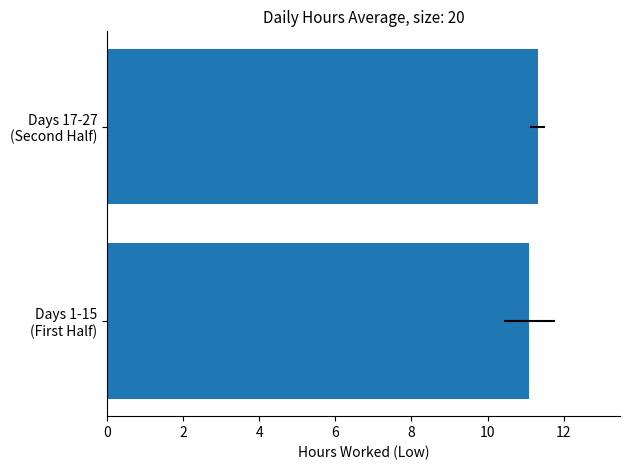

Between Days 1-15 (First Half) and Days 17-27 (Second Half), which is larger?

Days 17-27 (Second Half)